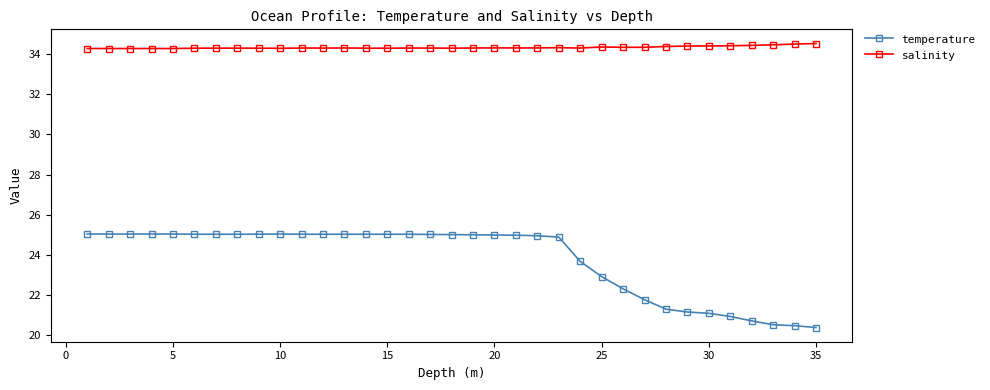

Rank the series by their maximum value, from lowest to highest.

temperature, salinity